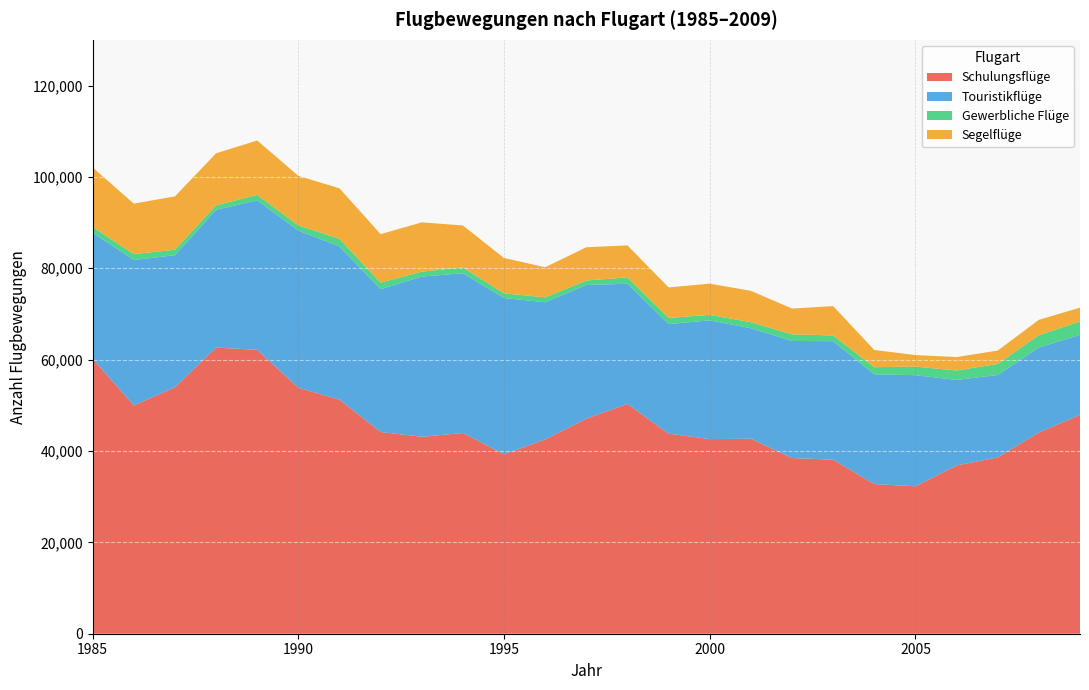

What is the lowest value of the Schulungsflüge series?

32276